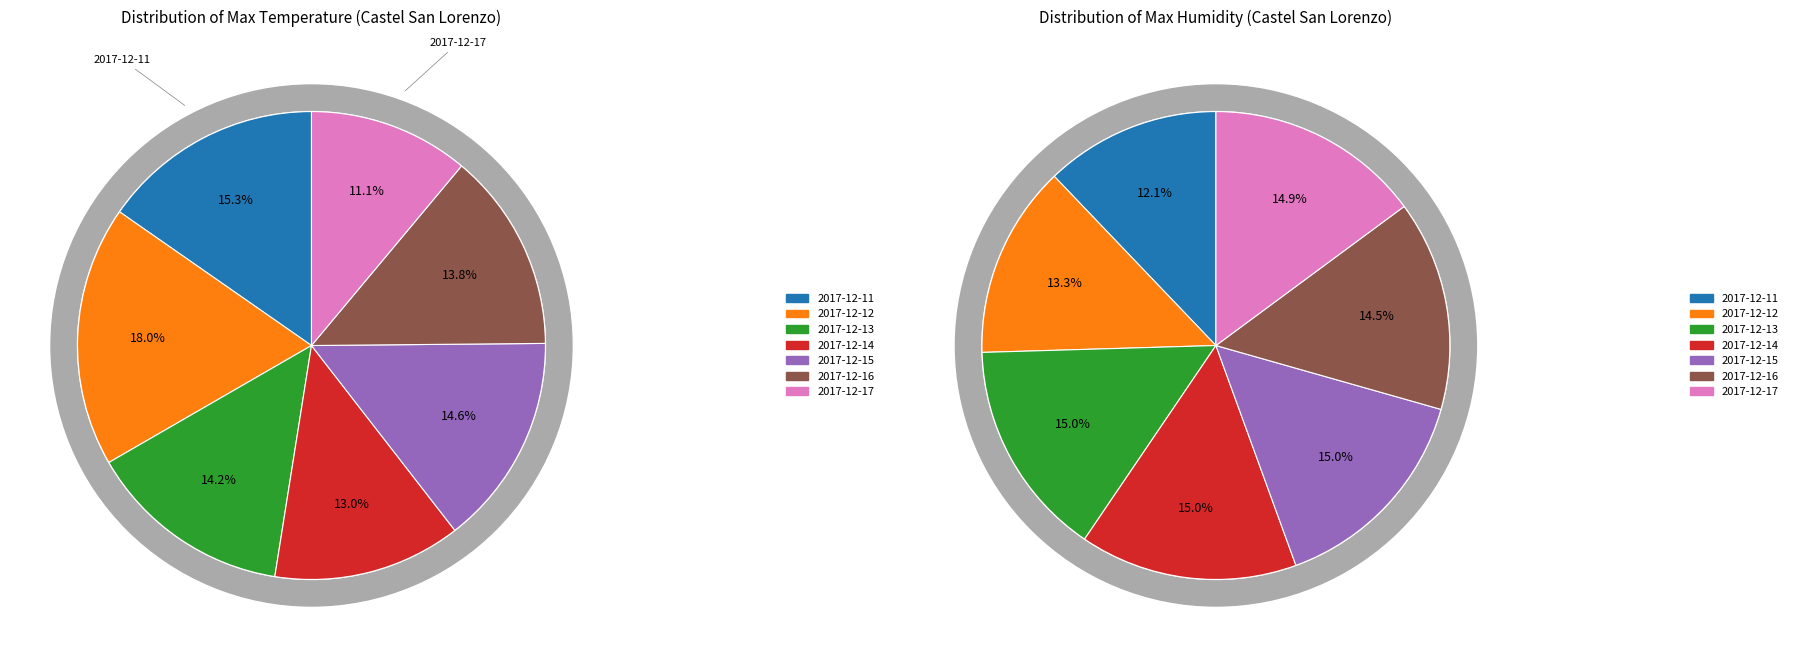

What is the change in value from 2017-12-11 to 2017-12-16?

-1.6